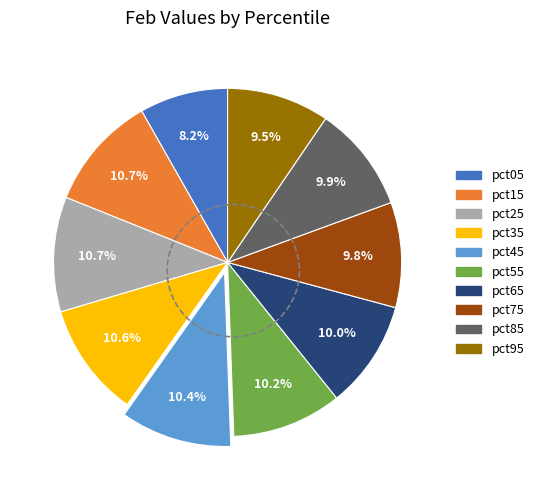

To the nearest percent, what is the average slice percentage?

10%